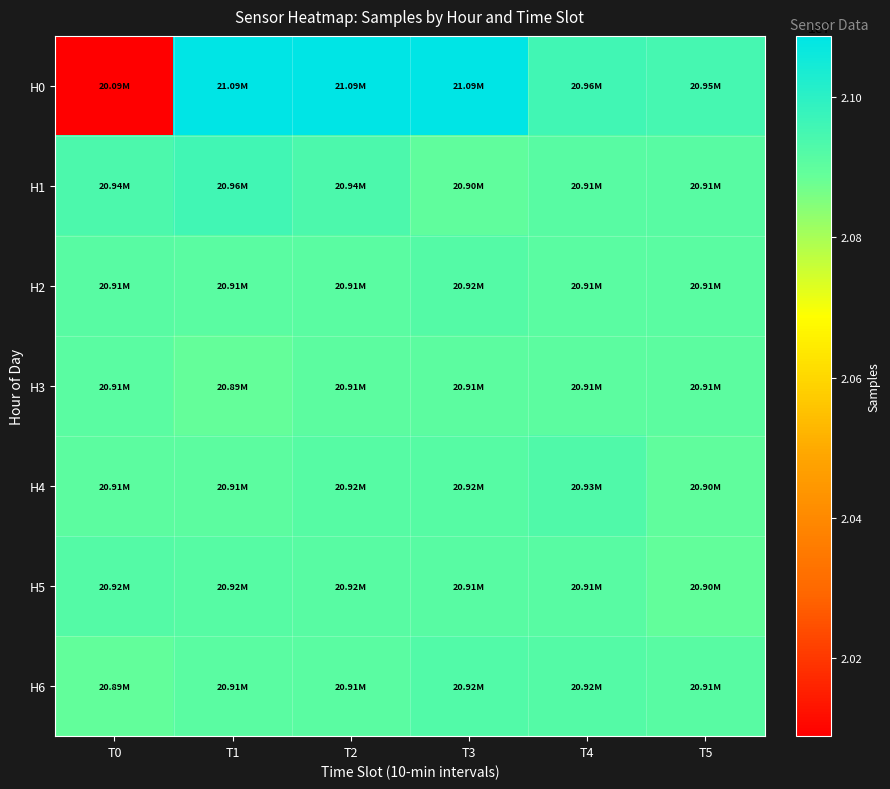

How many categories are shown in the chart?

6